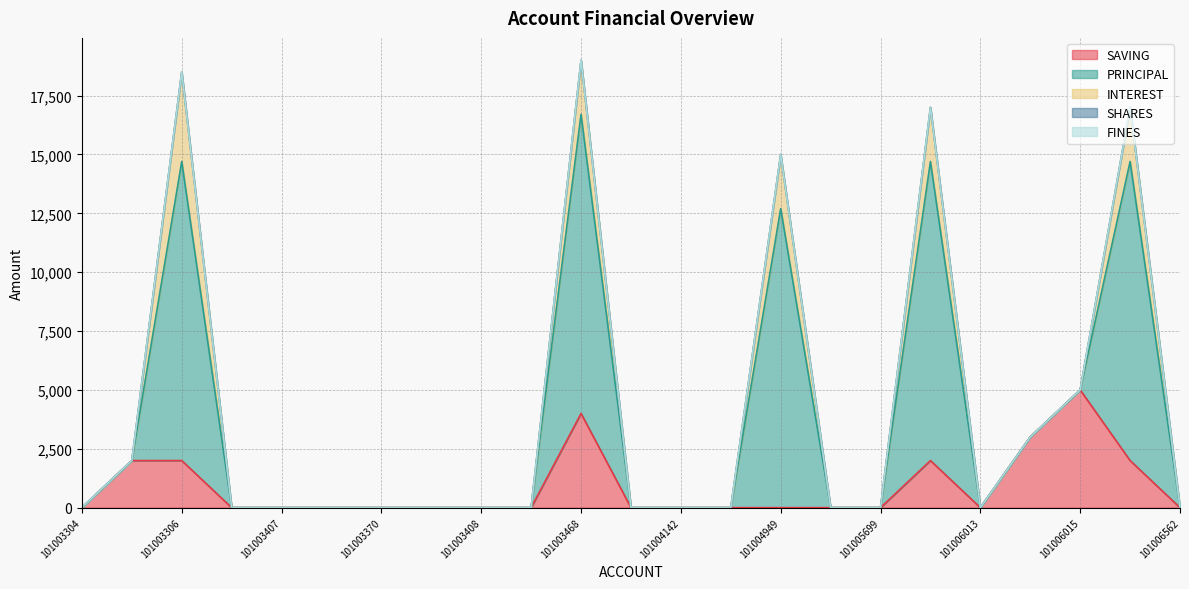

How many categories are shown in the chart?

23